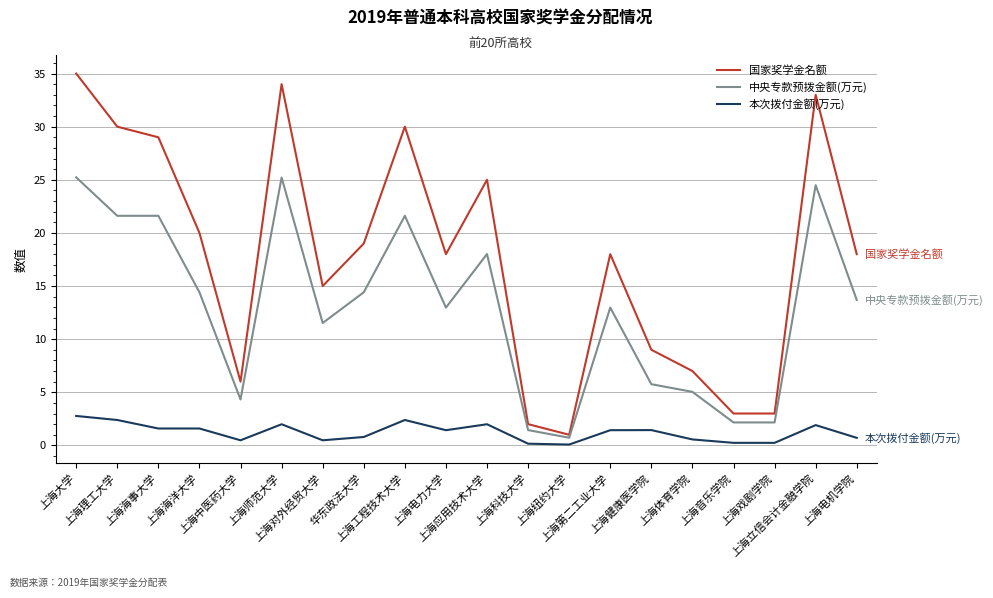

What is the sum of the 国家奖学金名额 values at 上海师范大学 and 上海大学?

69.0